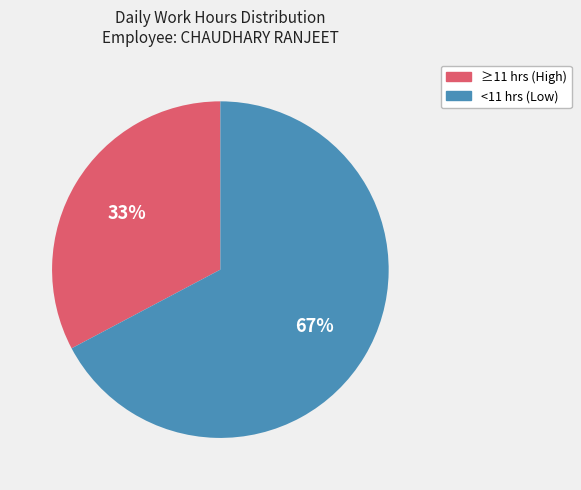

To the nearest percent, what portion does ≥11 hrs (High) represent?

33%